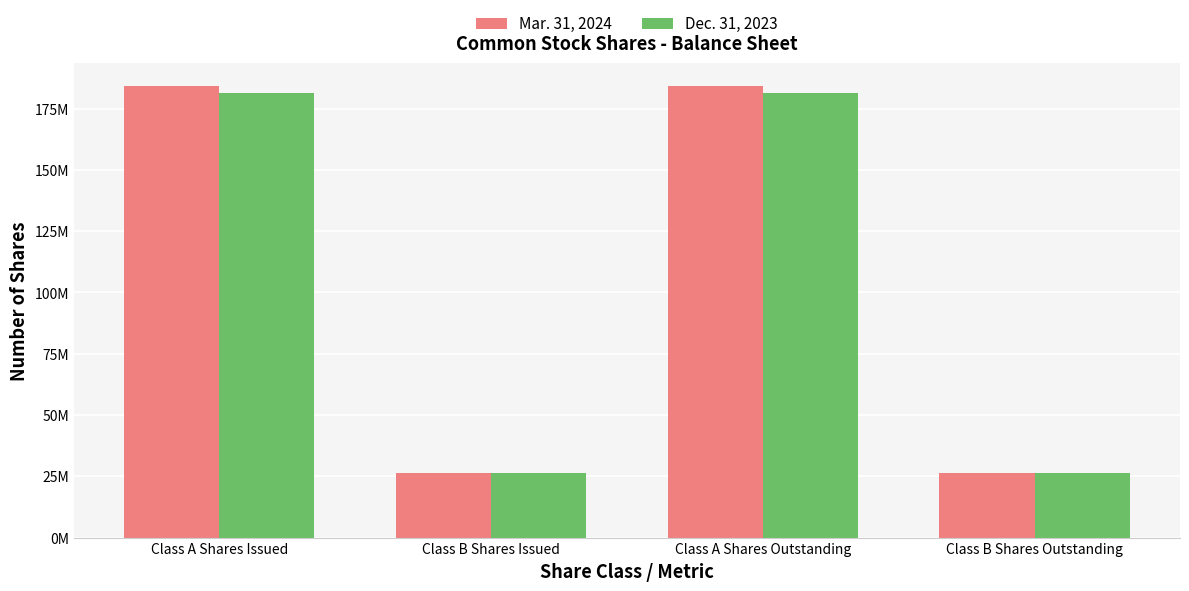

What is the maximum value for Dec. 31, 2023?

181221794